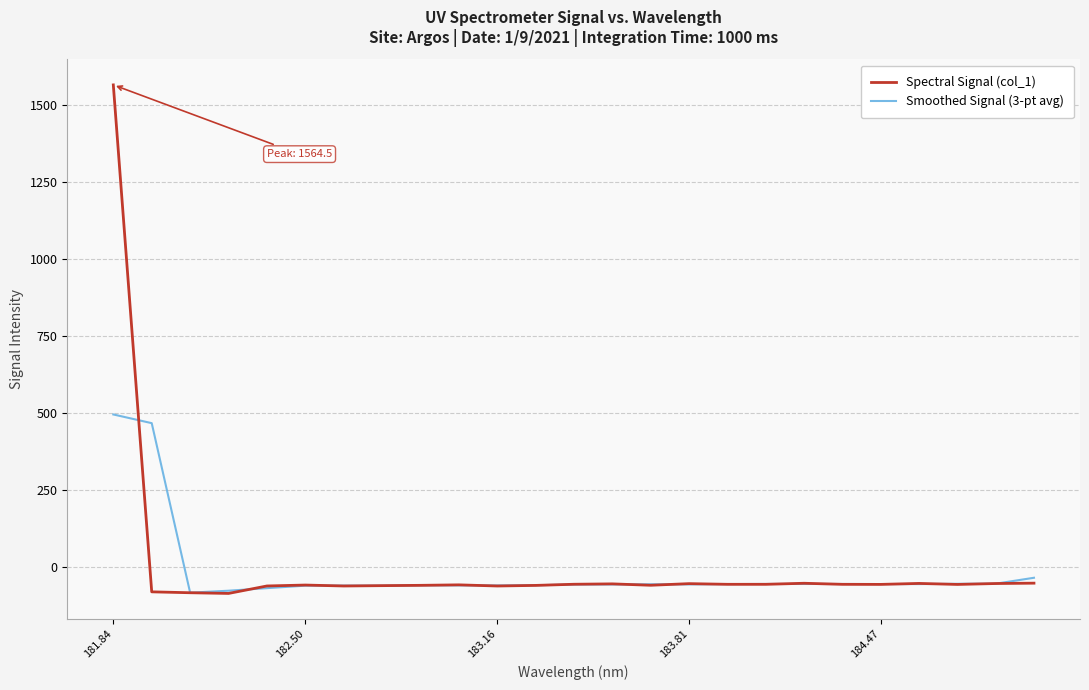

What is the lowest value of the Spectral Signal (col_1) series?

-87.1